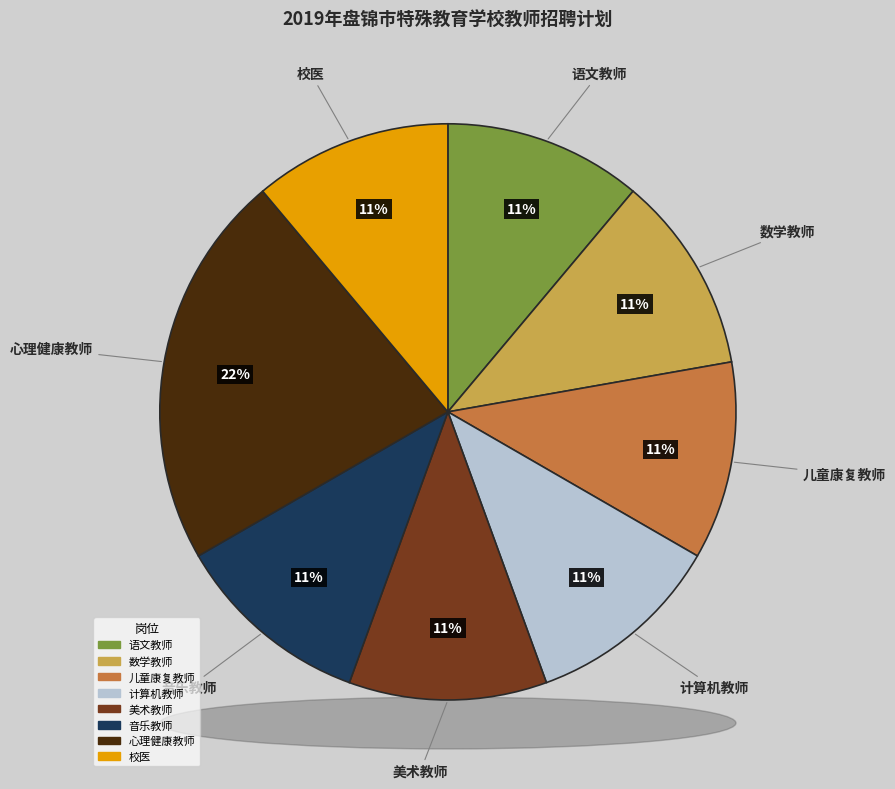

How much of the chart is everything except 音乐教师?

88.9%